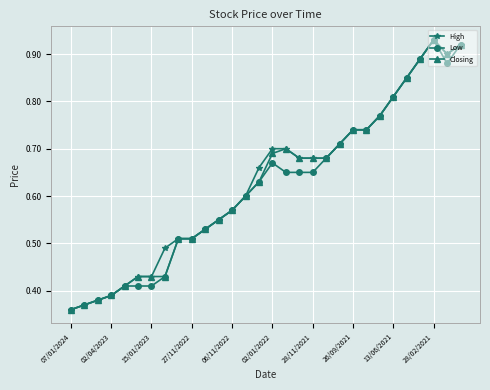

True or false: Low has more than 1 points higher than both neighbors.

True